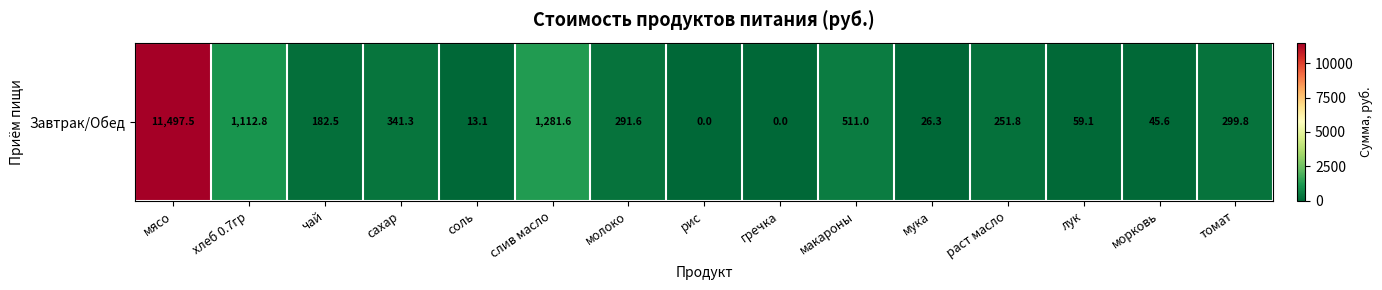

Where does the data first go above 251?

мясо